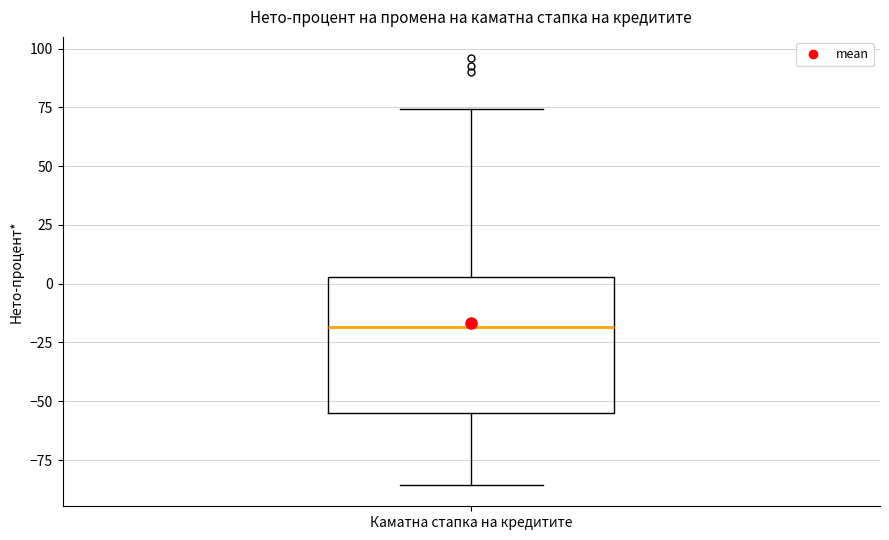

Where does the upper whisker of the box for Каматна стапка на кредитите end on the y-axis? The values are not printed on the chart, so give them approximately, as read against the axis.

75